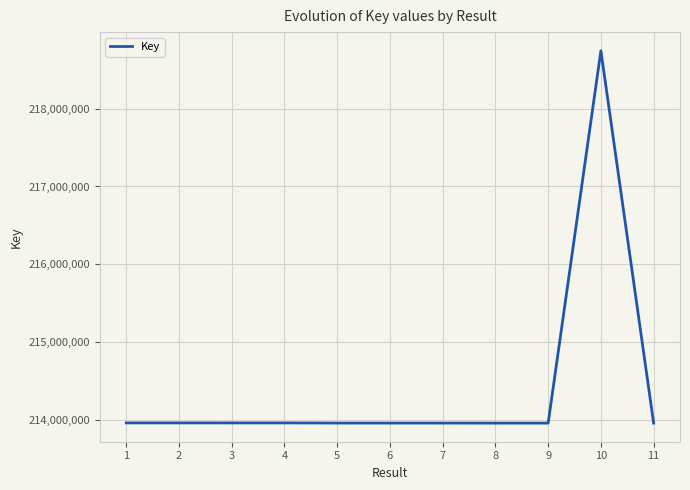

Is it true that the value at 11 is 100491201?

False